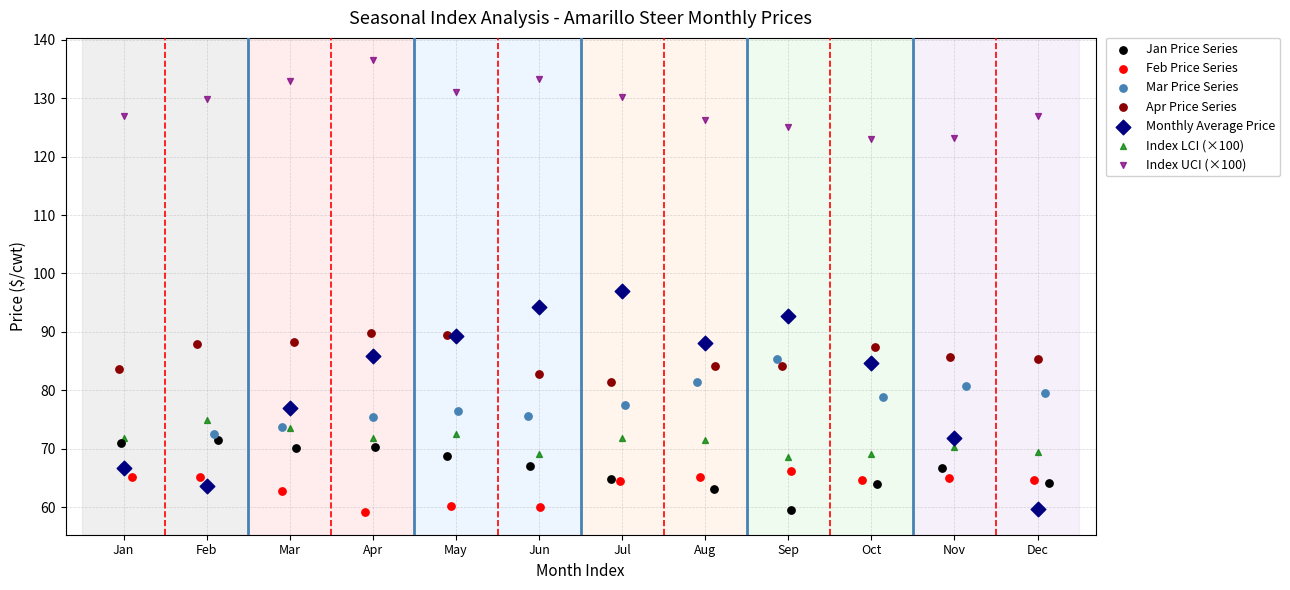

Which series has the widest spread of Y values?

Monthly Average Price